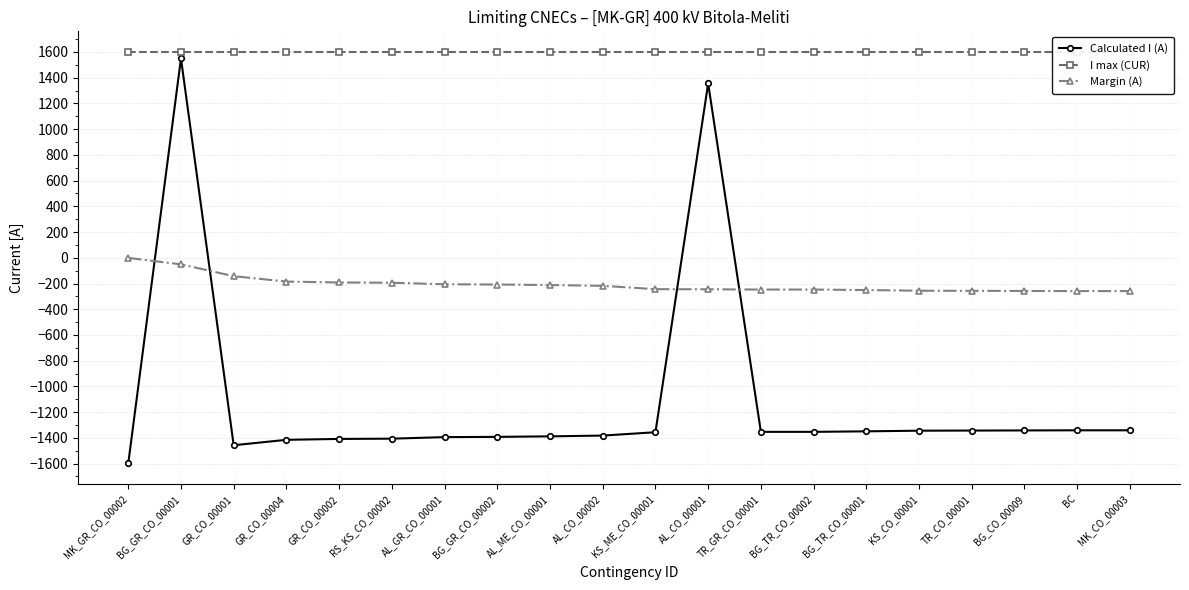

What is the sum of the Calculated I (A) values at KS_CO_00001 and BG_GR_CO_00002?

-2736